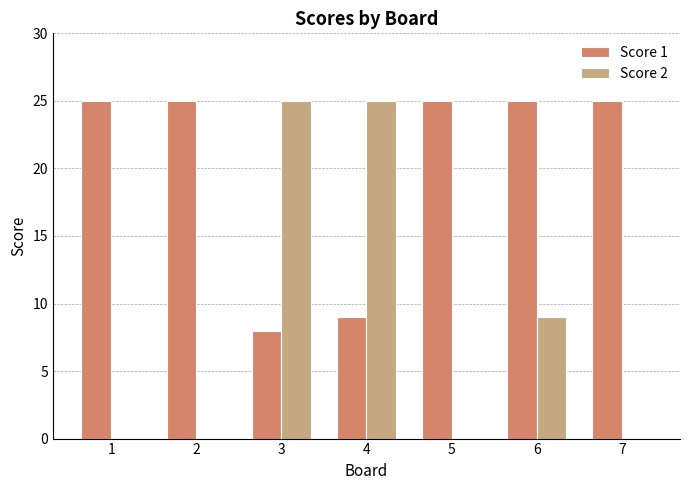

The value of Score 2 at 2 is 0. True or false?

True